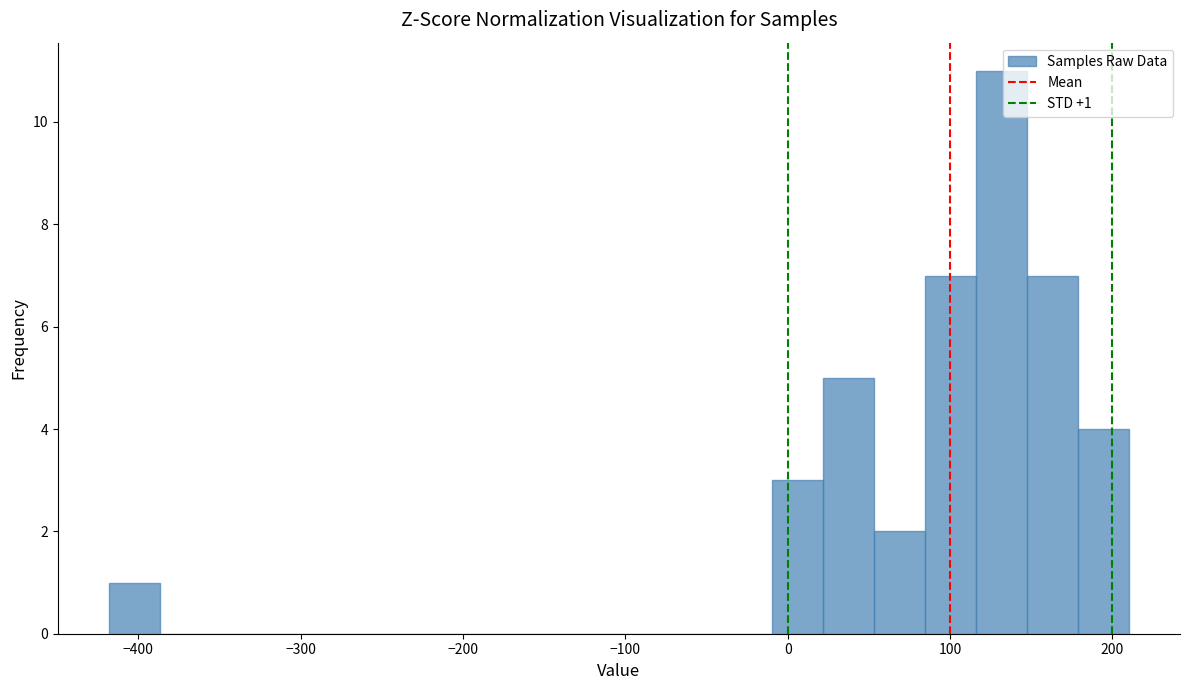

Read against the x-axis, roughly where is the centre of the tallest bar?

130